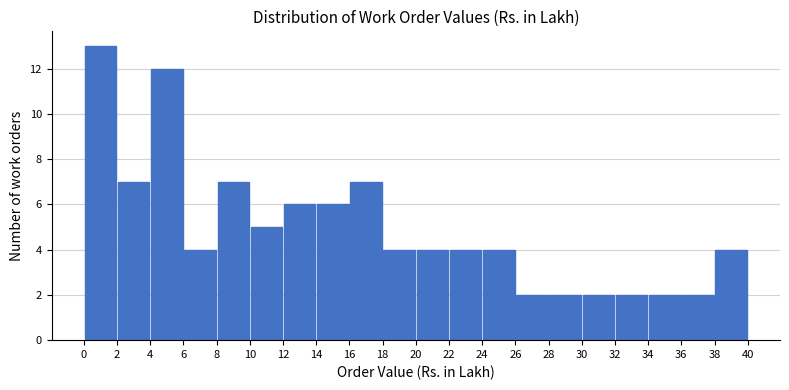

Reading left to right, transcribe this chart: for each bar, give the range it covers on the x-axis and its height. The values are not printed on the chart, so give them approximately, as read against the axis.

0 to 2: 13
2 to 4: 7
4 to 6: 12
6 to 8: 4
8 to 10: 7
10 to 12: 5
12 to 14: 6
14 to 16: 6
16 to 18: 7
18 to 20: 4
20 to 22: 4
22 to 24: 4
24 to 26: 4
26 to 28: 2
28 to 30: 2
30 to 32: 2
32 to 34: 2
34 to 36: 2
36 to 38: 2
38 to 40: 4